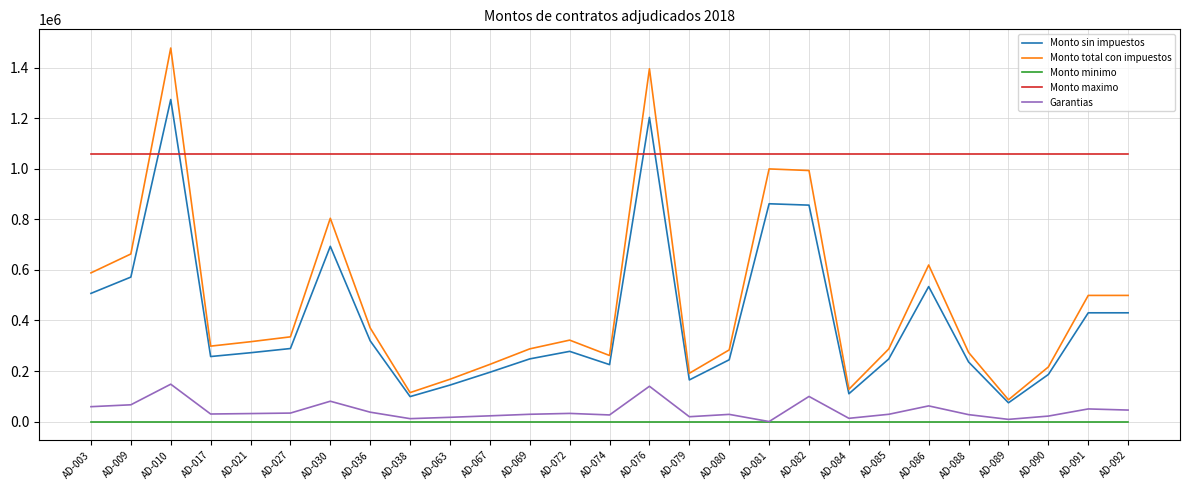

Which series has the largest range (max minus min)?

Monto total con impuestos